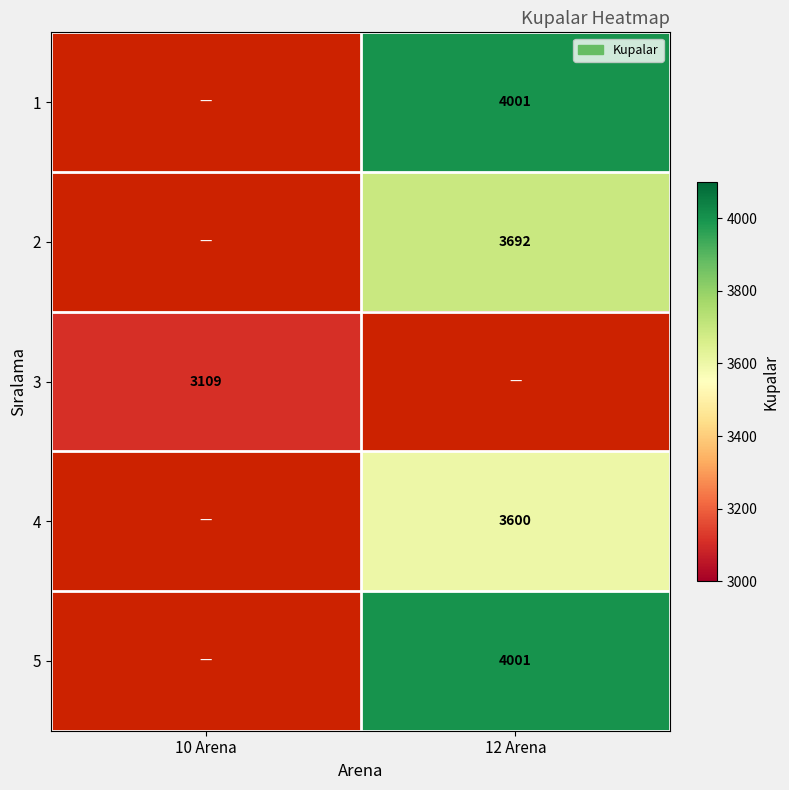

True or false: 2 has a value of 2461 at 12 Arena.

False